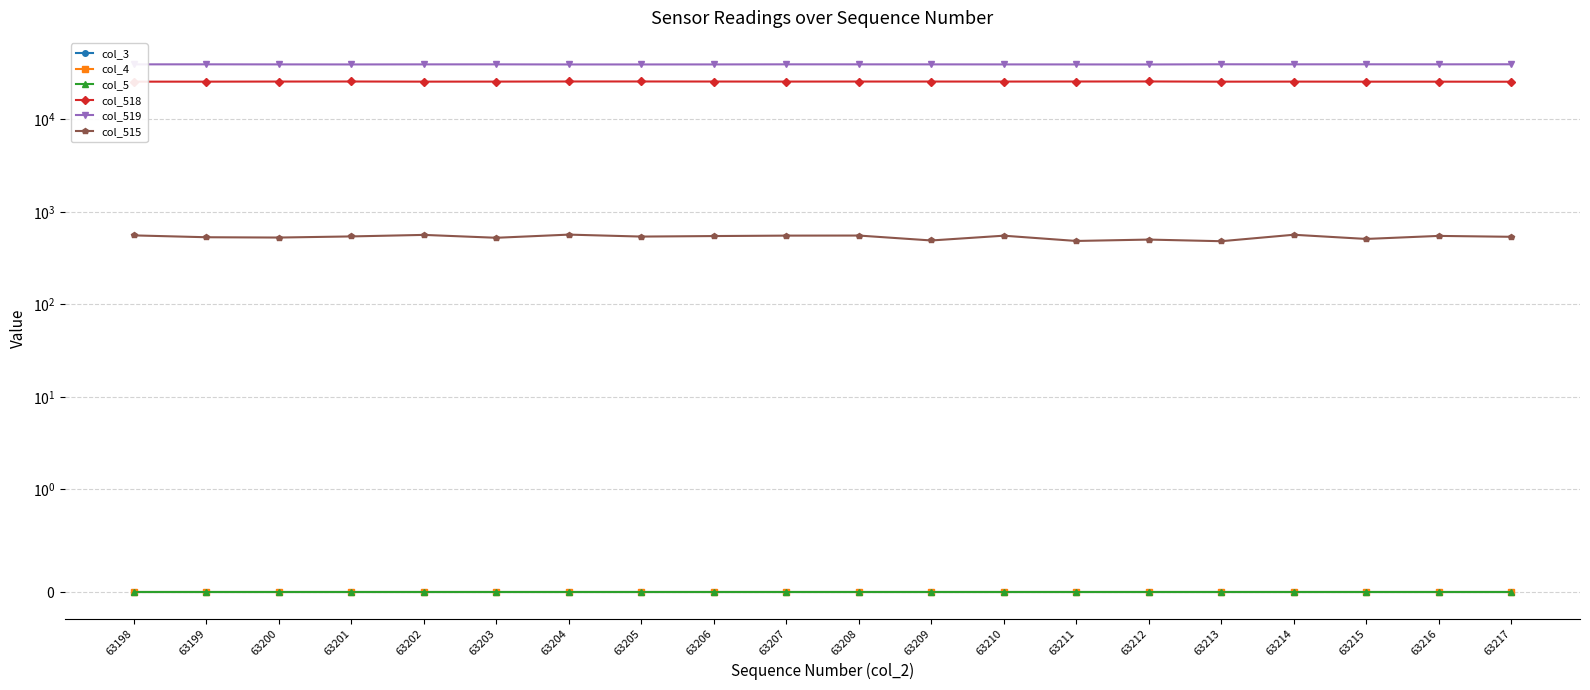

True or false: col_4 and col_518 intersect in this chart.

False